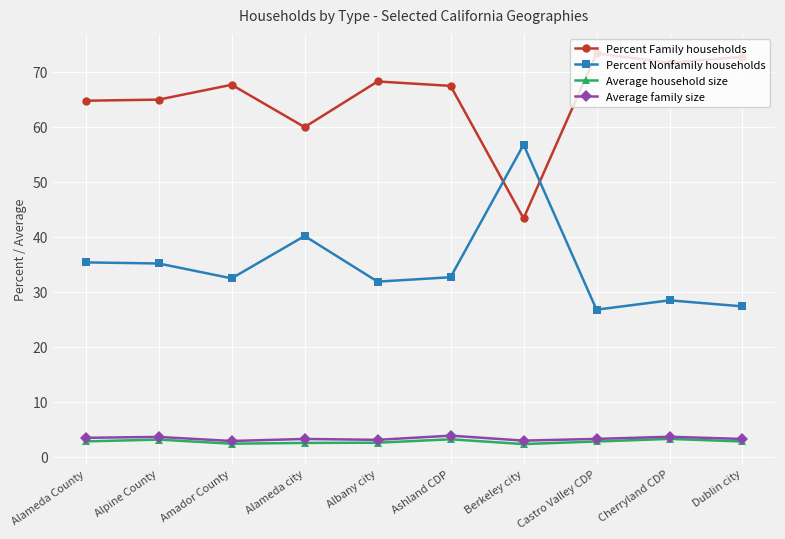

What is the greatest value displayed?

73.3